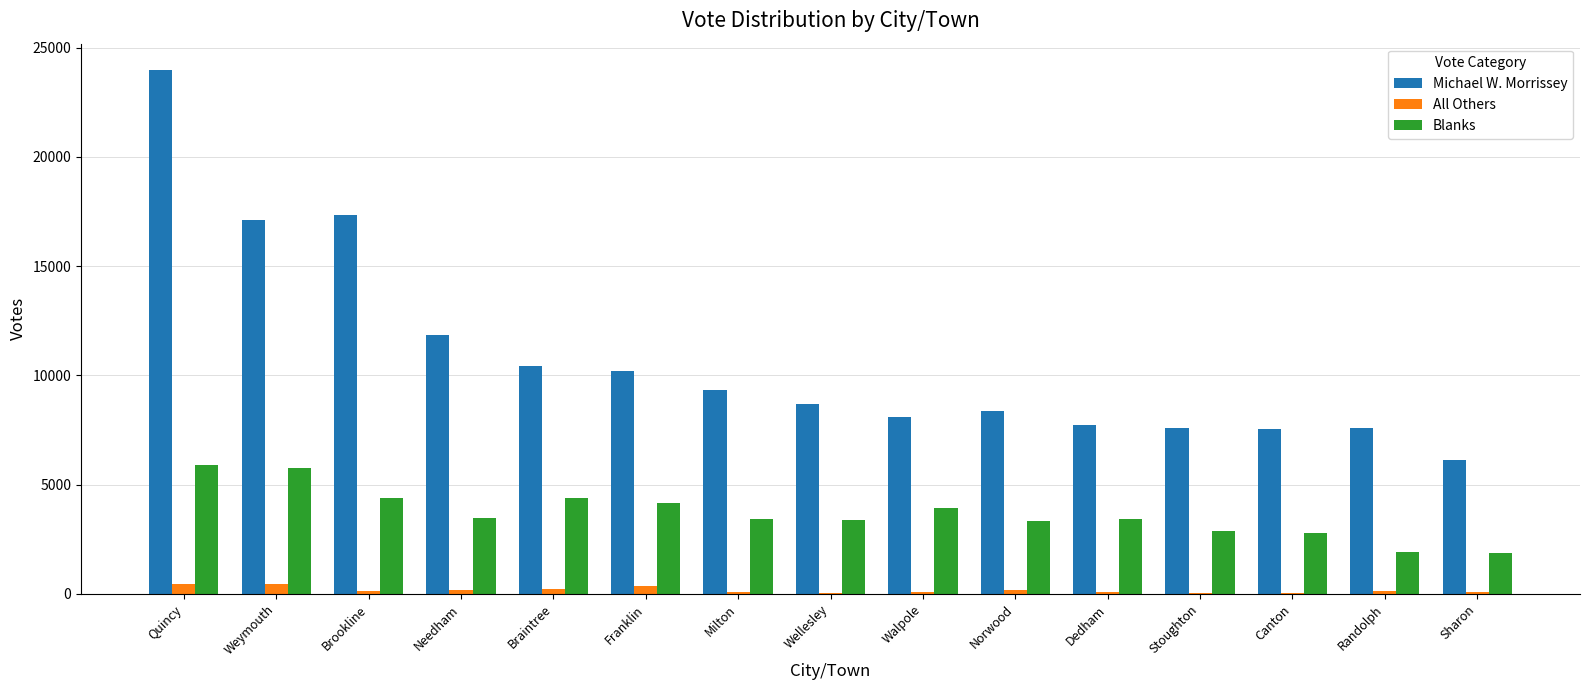

What are all the series names shown in the legend?

Michael W. Morrissey, All Others, Blanks